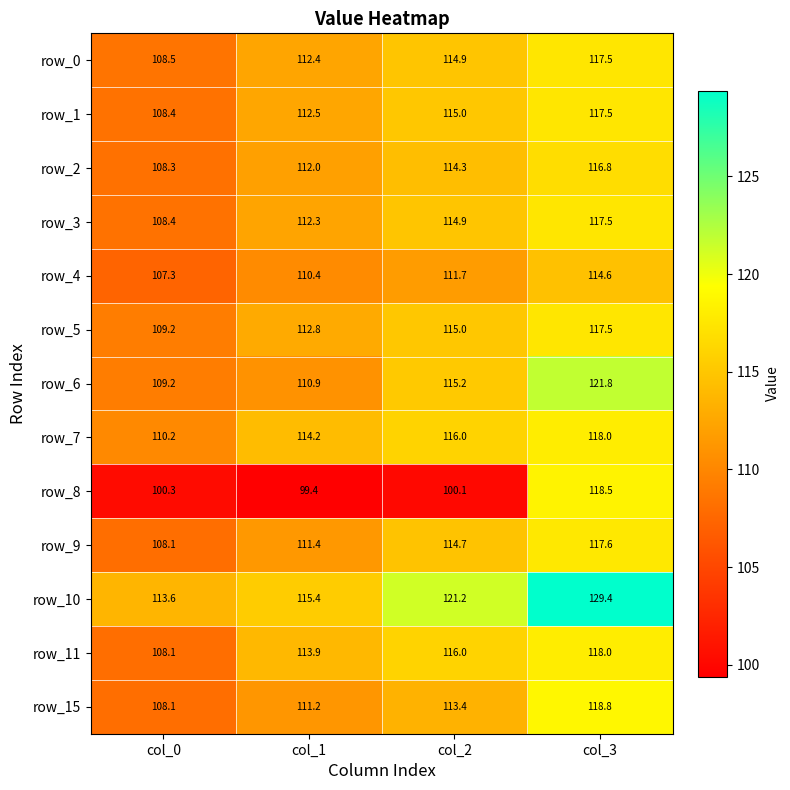

What is the difference between the row_7 values at col_0 and col_2?

5.8